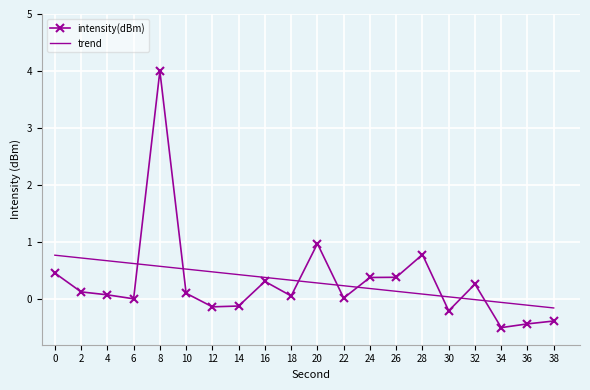

Rank the series at 30 from highest to lowest value.

trend, intensity(dBm)